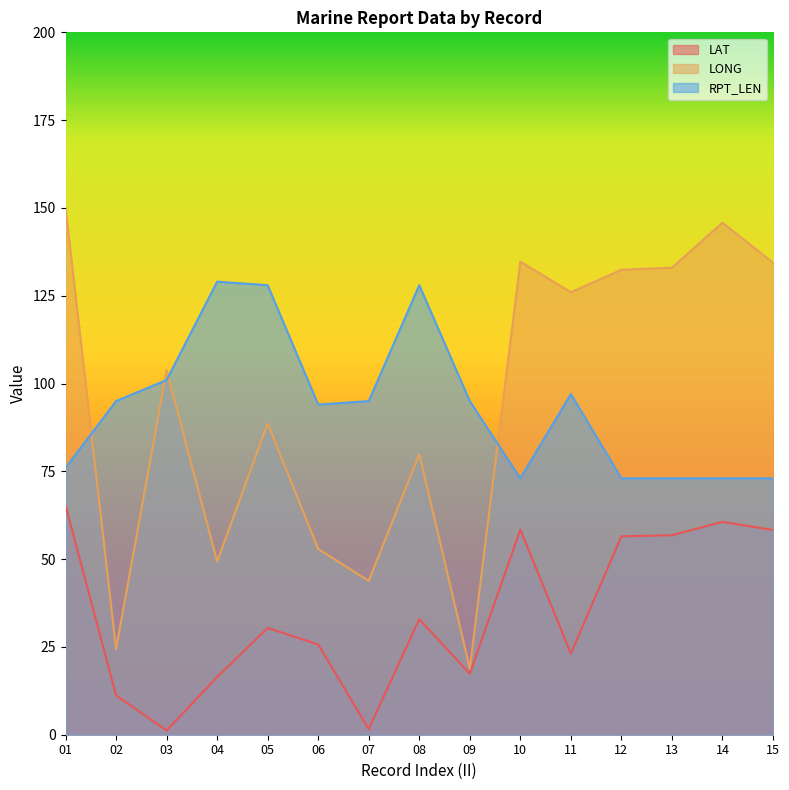

At which label does LONG first exceed 103?

01